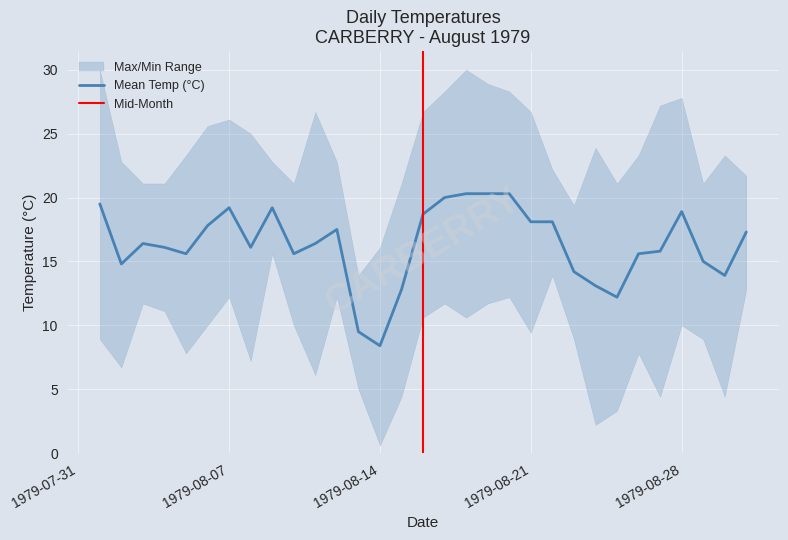

True or false: Max Temp (°C) has a value of 25.0 at 1979-08-08.

True